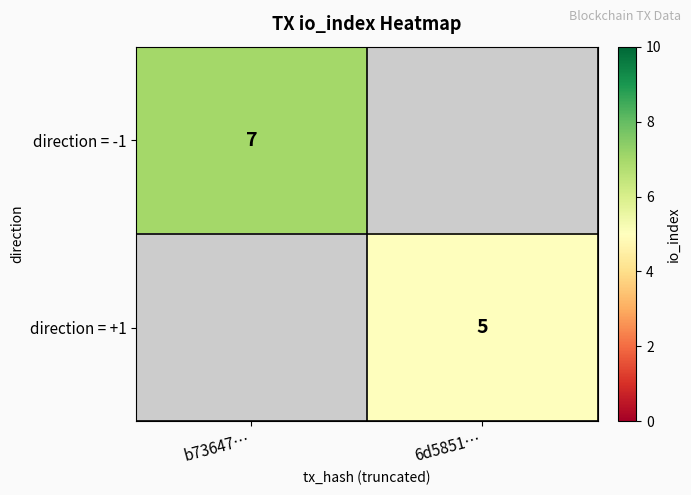

The direction = -1 series shows 7 at b73647…. True or false?

True